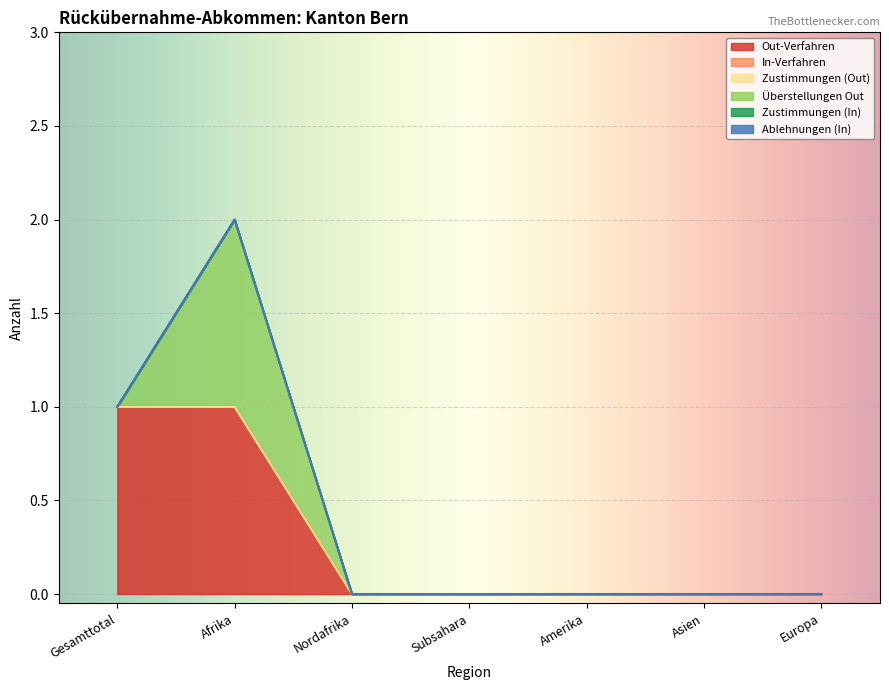

True or false: Zustimmungen (Out) and Out-Verfahren cross at least once.

False